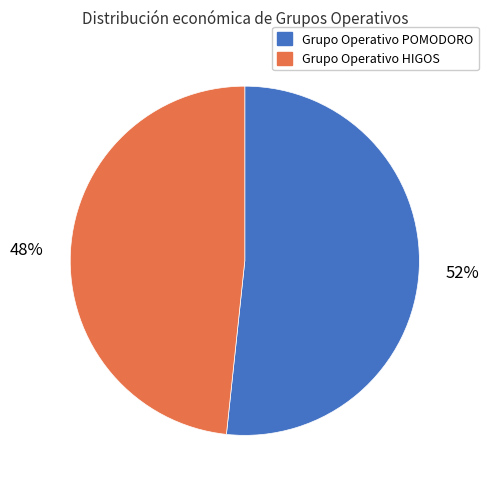

Does any single category account for the majority?

Yes